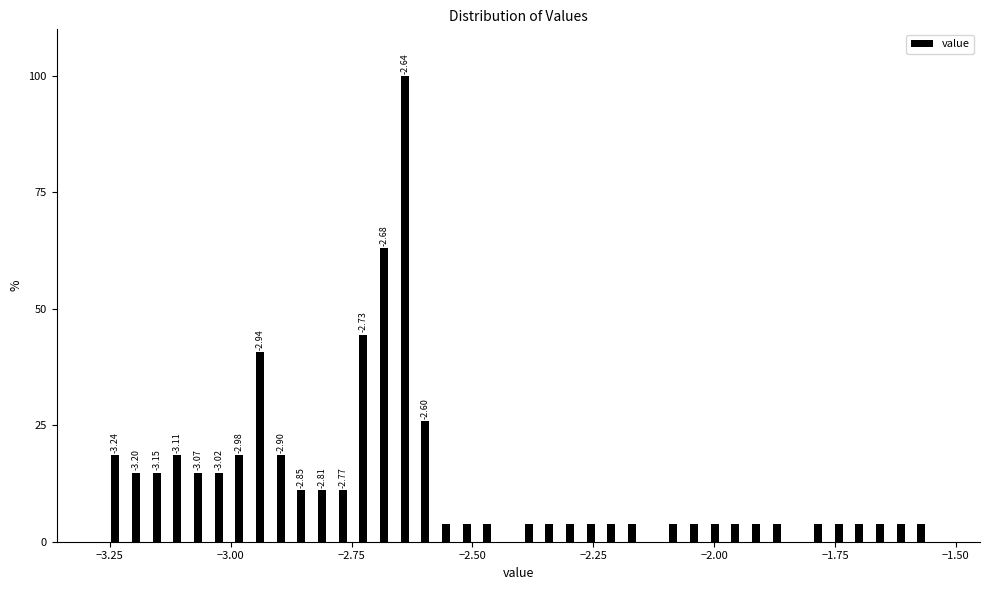

Around what value on the x-axis is the tallest bar? Give the approximate position of its centre, as read against the axis.

-2.65